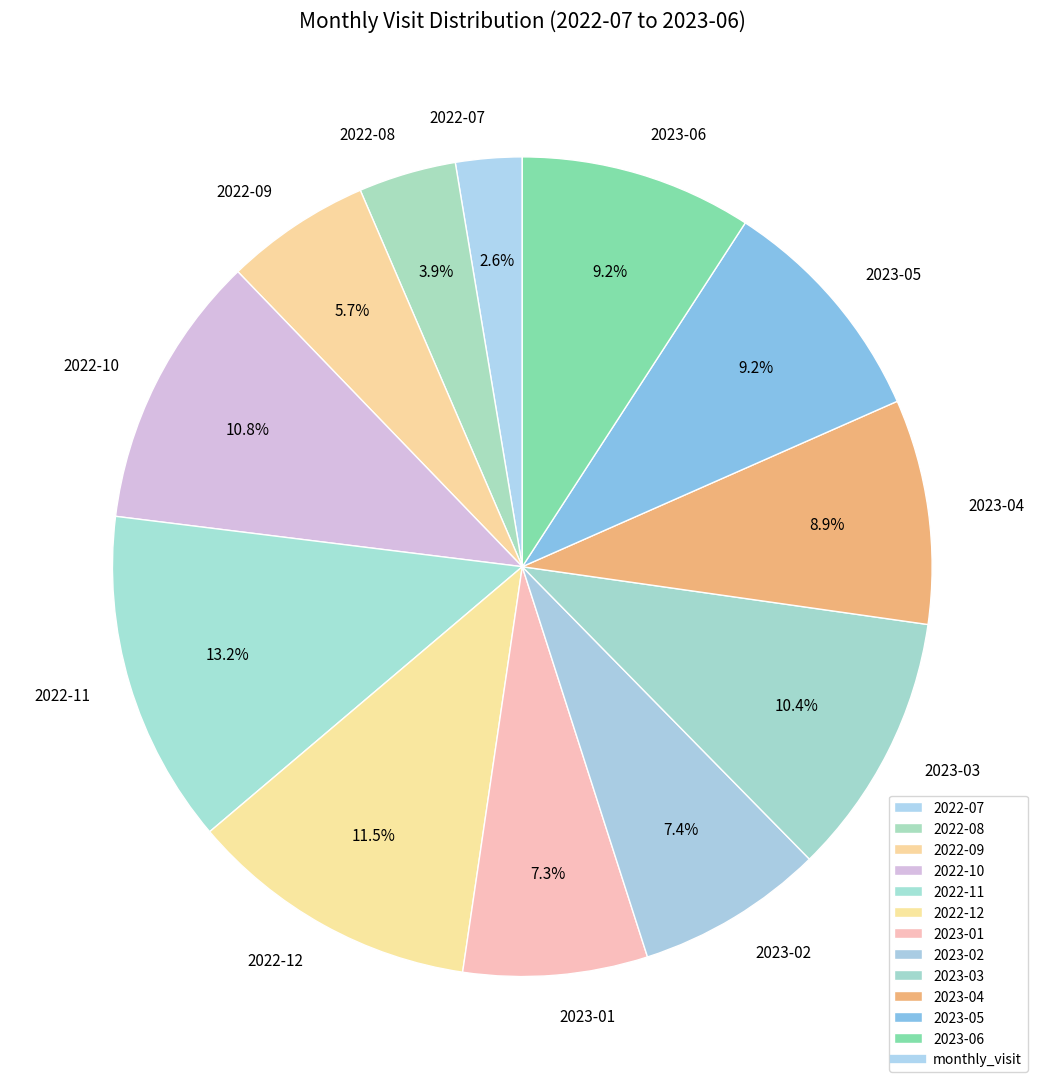

Is there a majority slice in this chart?

No